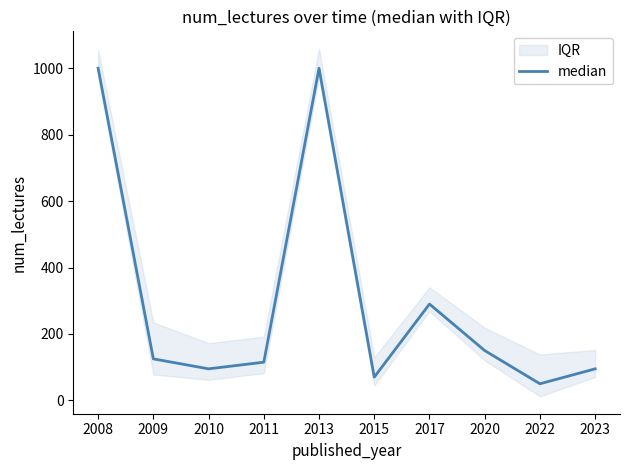

Which category has the lowest value across all series?

2022